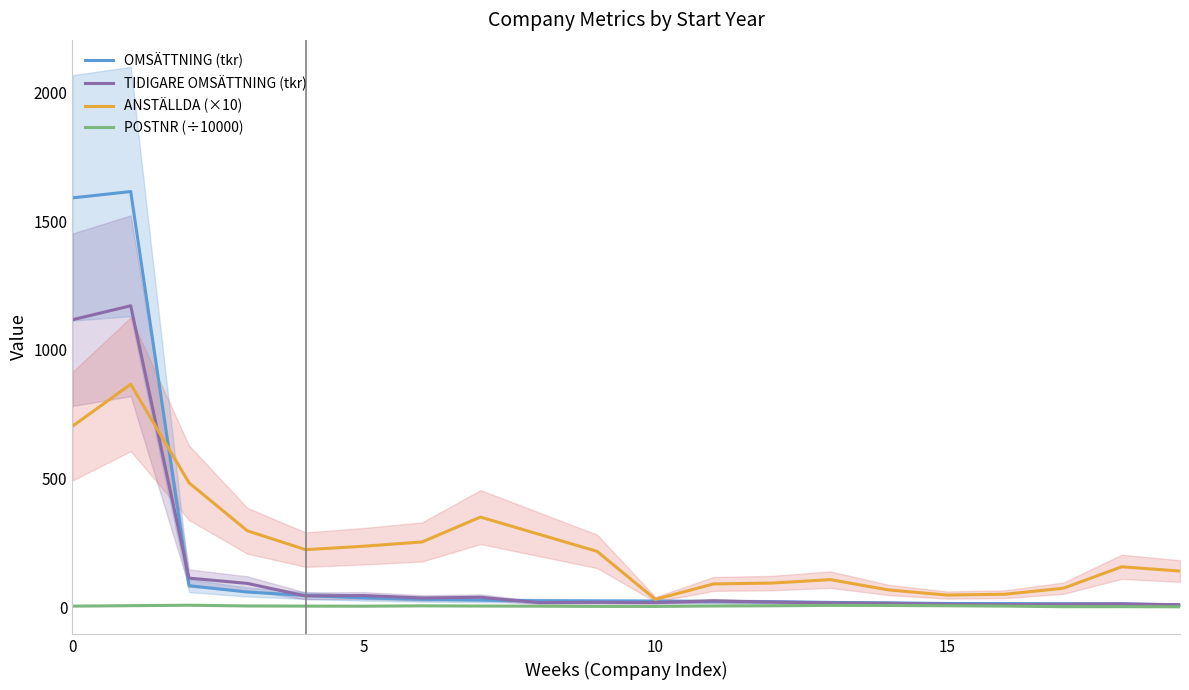

Count the number of data series in this chart.

4